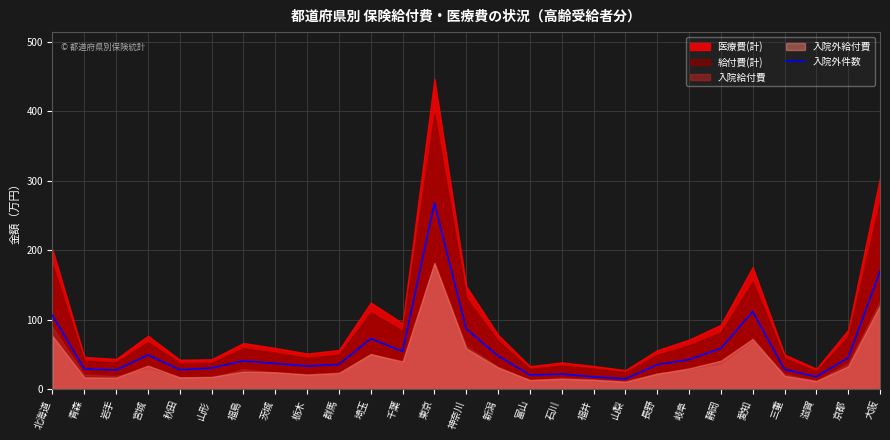

Rank the categories by value from lowest to highest.

山梨, 福井, 滋賀, 富山, 石川, 岩手, 秋田, 三重, 青森, 山形, 栃木, 長野, 群馬, 茨城, 福島, 岐阜, 京都, 新潟, 宮城, 千葉, 静岡, 埼玉, 神奈川, 北海道, 愛知, 大阪, 東京